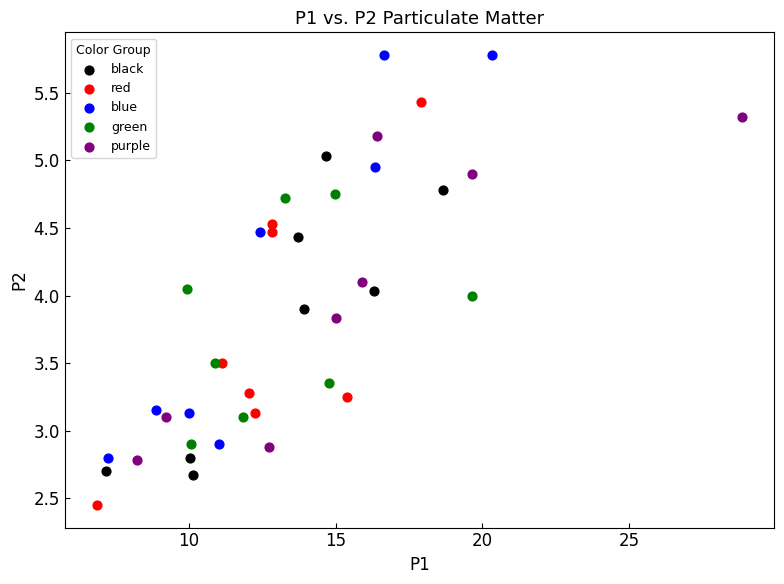

Which series reaches the minimum Y coordinate?

red